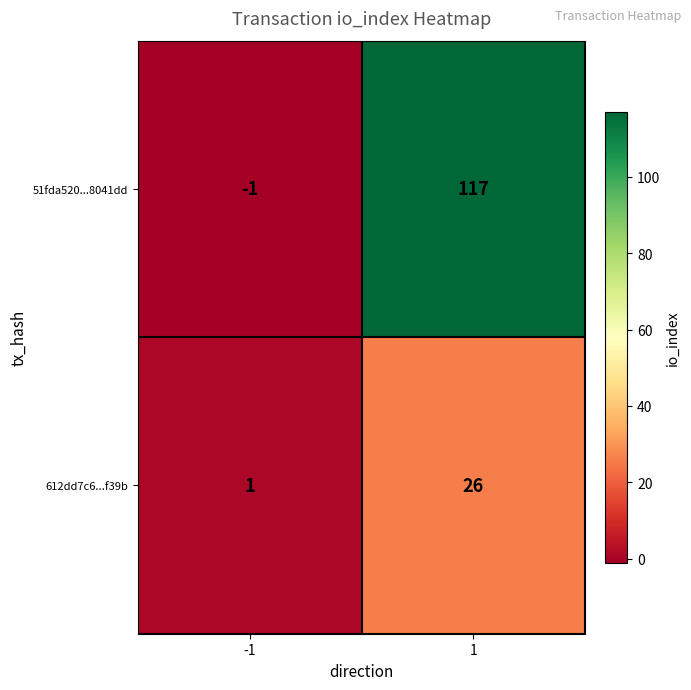

List the series in order of their peak value, highest first.

51fda520...8041dd, 612dd7c6...f39b